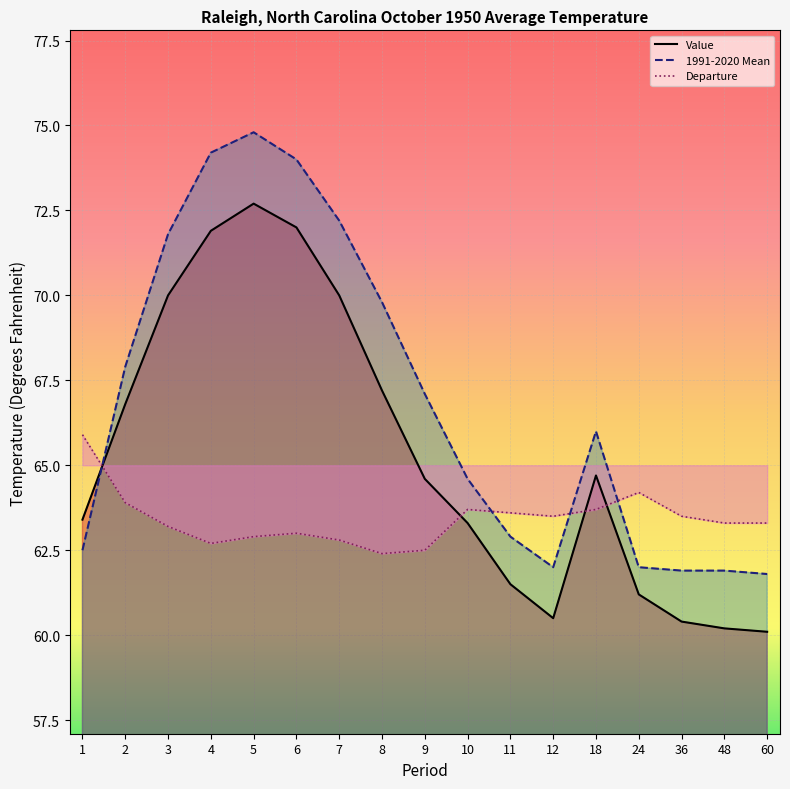

What is the minimum value shown in the chart?

60.1